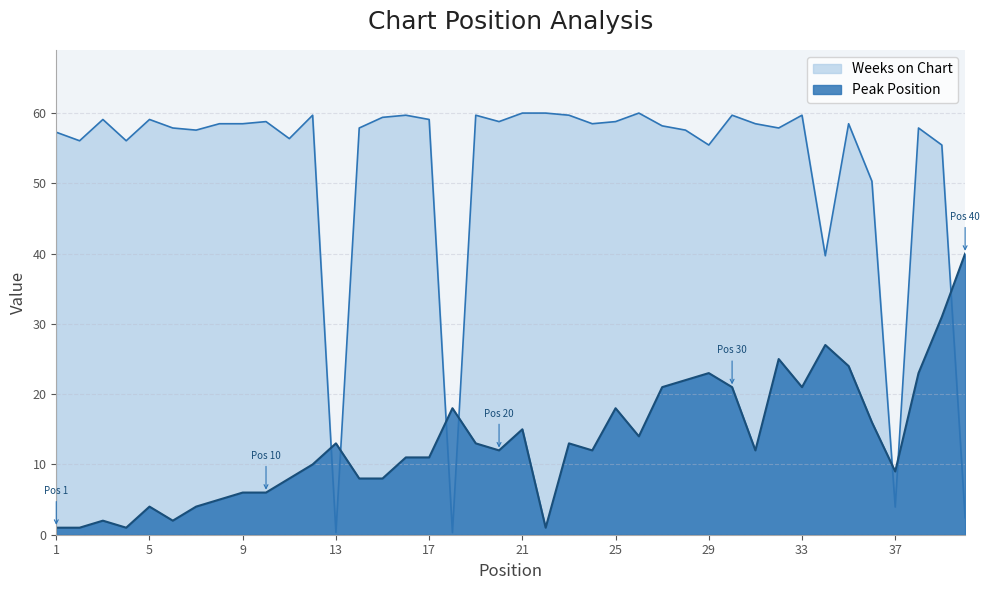

Reading left to right, transcribe all the data shown in this chart.

Peak Position: 1=1.0	2=1.0	3=2.0	4=1.0	5=4.0	6=2.0	7=4.0	8=5.0	9=6.0	10=6.0	11=8.0	12=10.0	13=13.0	14=8.0	15=8.0	16=11.0	17=11.0	18=18.0	19=13.0	20=12.0	21=15.0	22=1.0	23=13.0	24=12.0	25=18.0	26=14.0	27=21.0	28=22.0	29=23.0	30=21.0	31=12.0	32=25.0	33=21.0	34=27.0	35=24.0	36=16.0	37=9.0	38=23.0	39=31.0	40=40.0
Weeks on Chart: 1=57.3	2=56.1	3=59.1	4=56.1	5=59.1	6=57.9	7=57.6	8=58.5	9=58.5	10=58.8	11=56.4	12=59.7	13=0.3	14=57.9	15=59.4	16=59.7	17=59.1	18=0.3	19=59.7	20=58.8	21=60.0	22=60.0	23=59.7	24=58.5	25=58.8	26=60.0	27=58.2	28=57.6	29=55.5	30=59.7	31=58.5	32=57.9	33=59.7	34=39.7	35=58.5	36=50.3	37=3.9	38=57.9	39=55.5	40=2.4